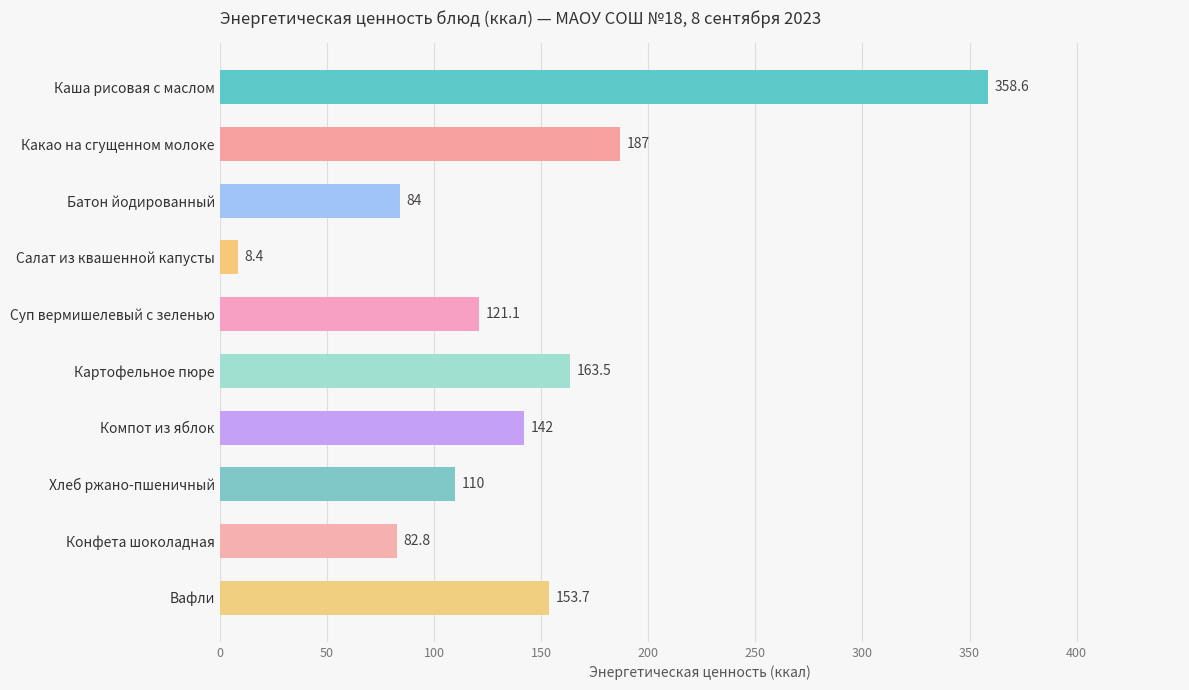

How many categories are shown in the chart?

10